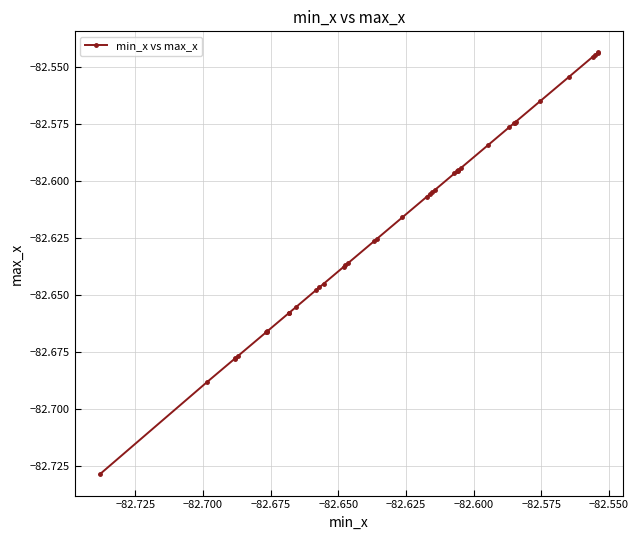

What is the sum of all values?

-3304.7